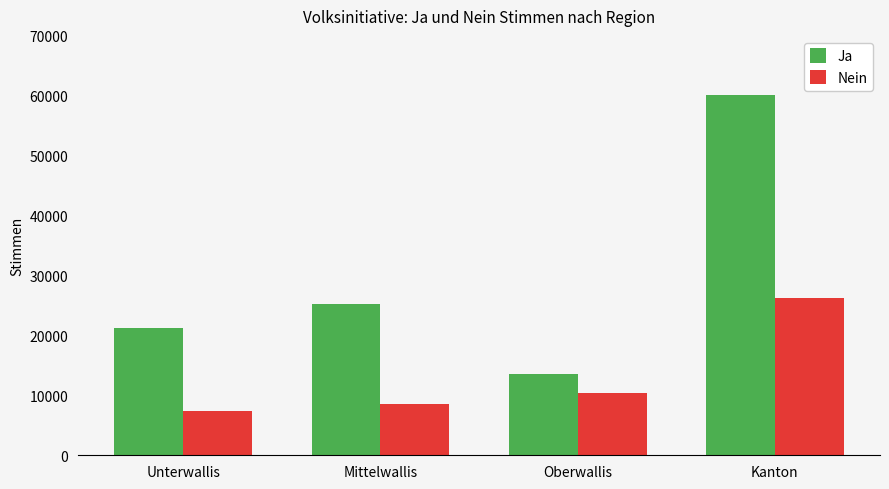

How many values in the Nein series are below 10355?

2